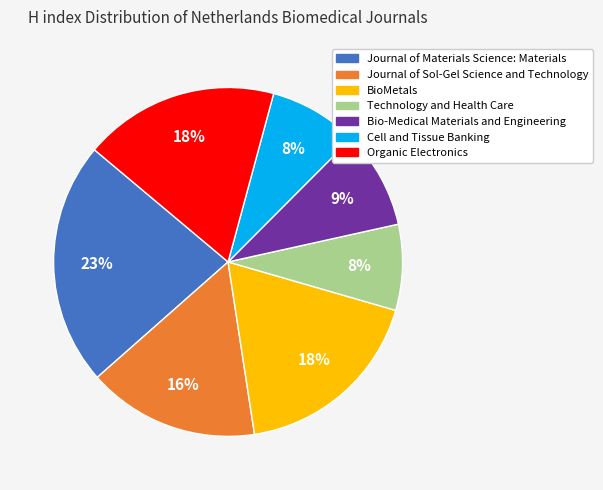

What percentage is the BioMetals slice, to the nearest percent?

18%